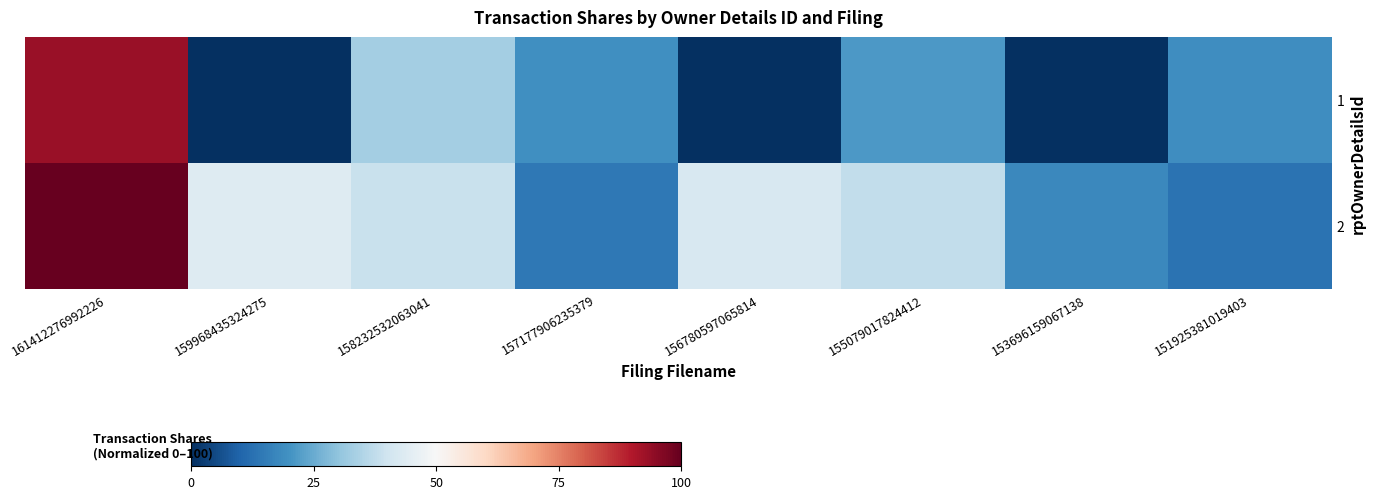

Reading left to right, transcribe all the data shown in this chart.

1: 161412276992226=93.1	159968435324275=0.0	158232532063041=33.1	157177906235379=19.3	156780597065814=0.0	155079017824412=21.2	153696159067138=0.0	151925381019403=19.0
2: 161412276992226=100.0	159968435324275=43.4	158232532063041=38.8	157177906235379=14.4	156780597065814=41.9	155079017824412=37.7	153696159067138=18.0	151925381019403=13.1